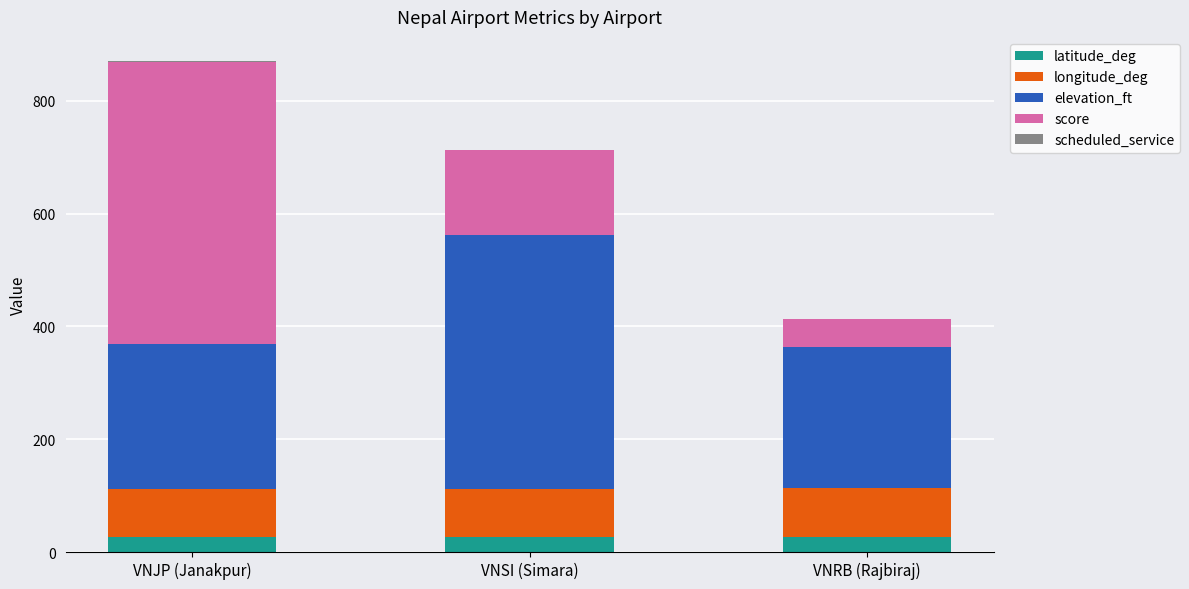

What is the total value across all series at VNRB (Rajbiraj)?

413.2